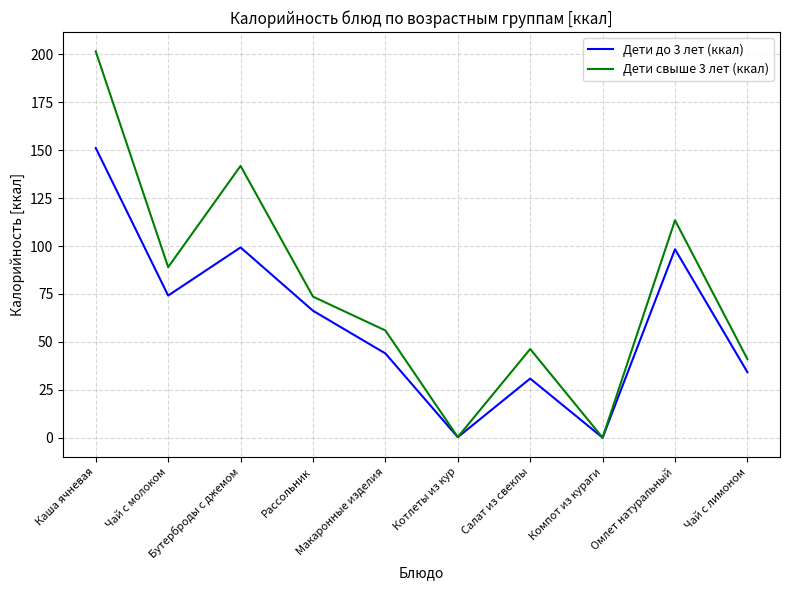

How many categories are shown in the chart?

10